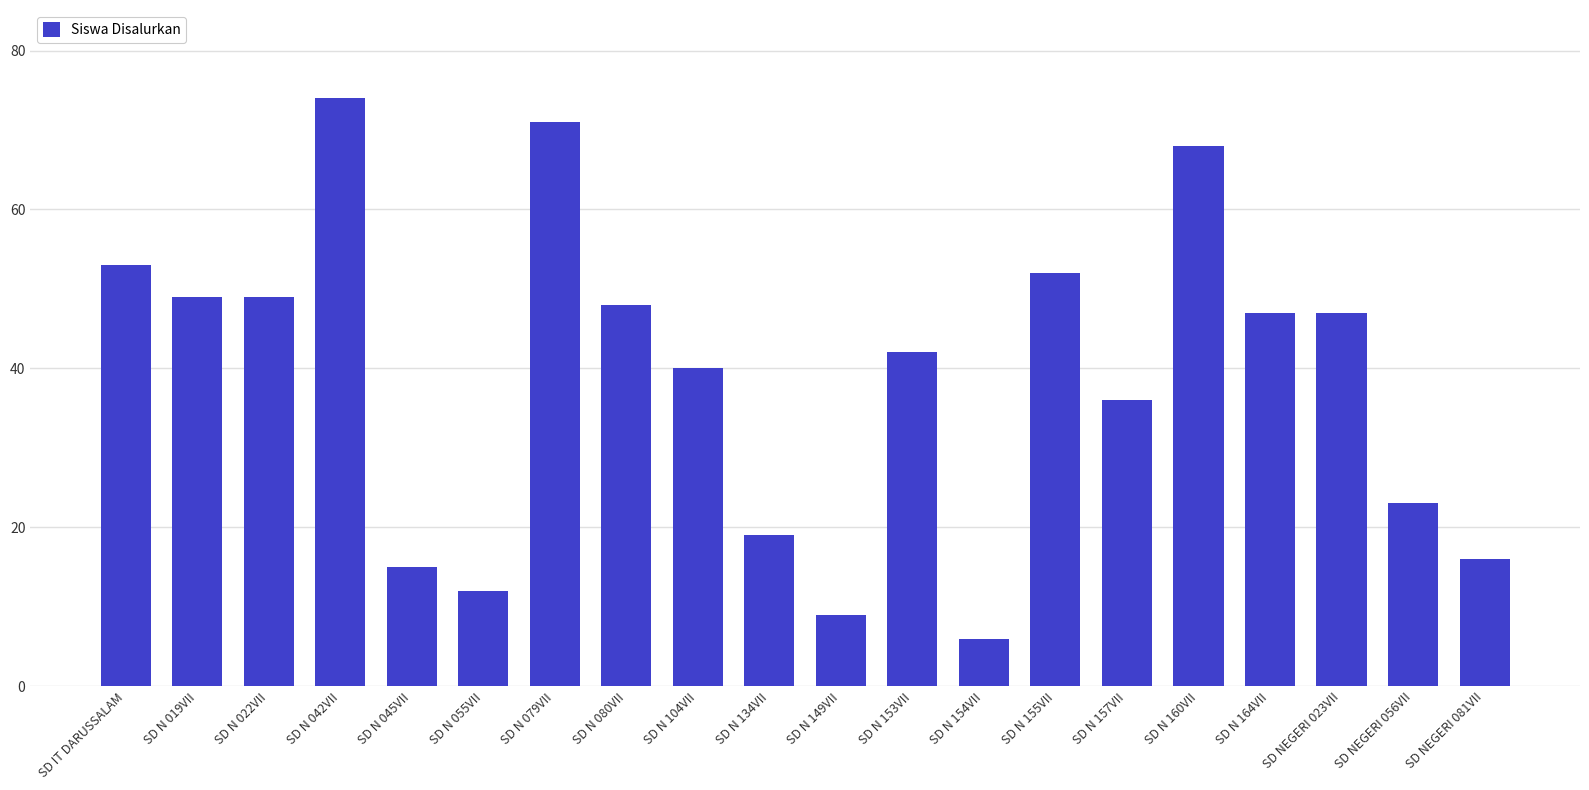

What is the maximum value shown in the chart?

74